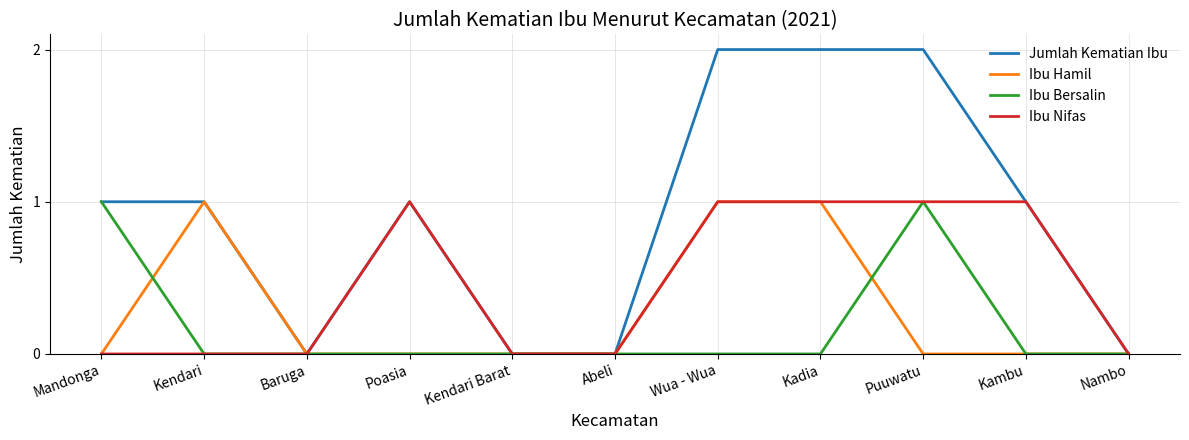

Does the chart display data point markers on the line(s)?

No